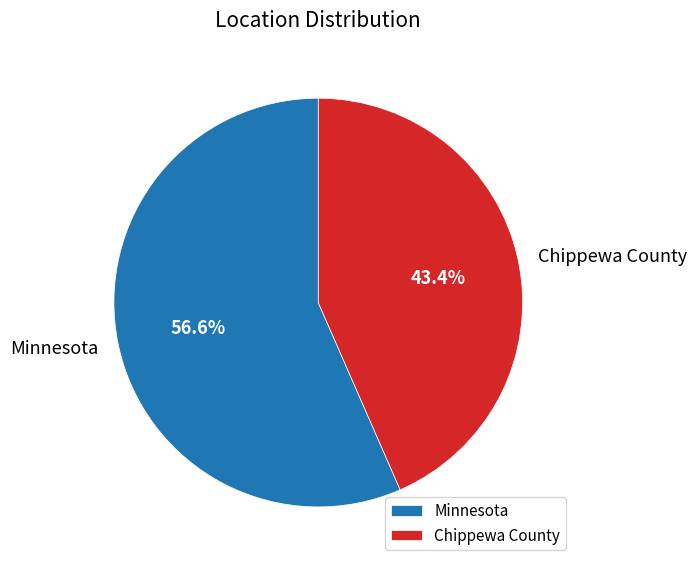

To the nearest percent, what is the average slice percentage?

50%